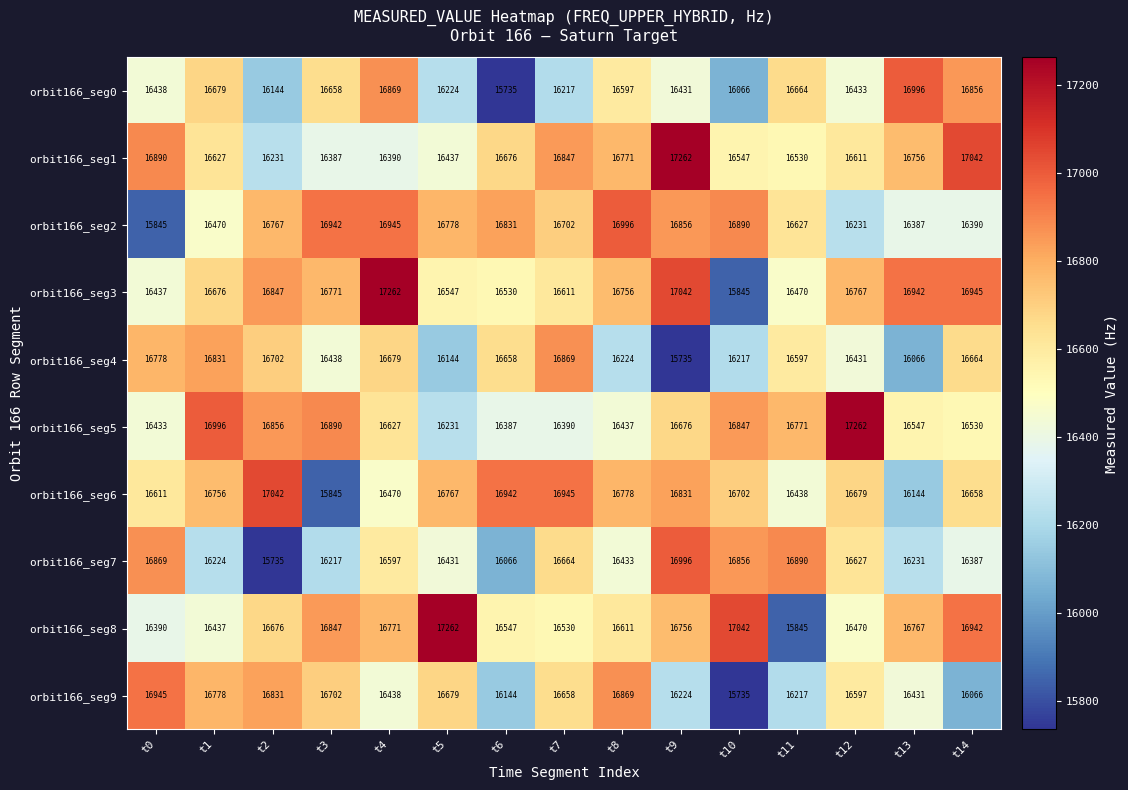

What is the smallest value displayed?

15735